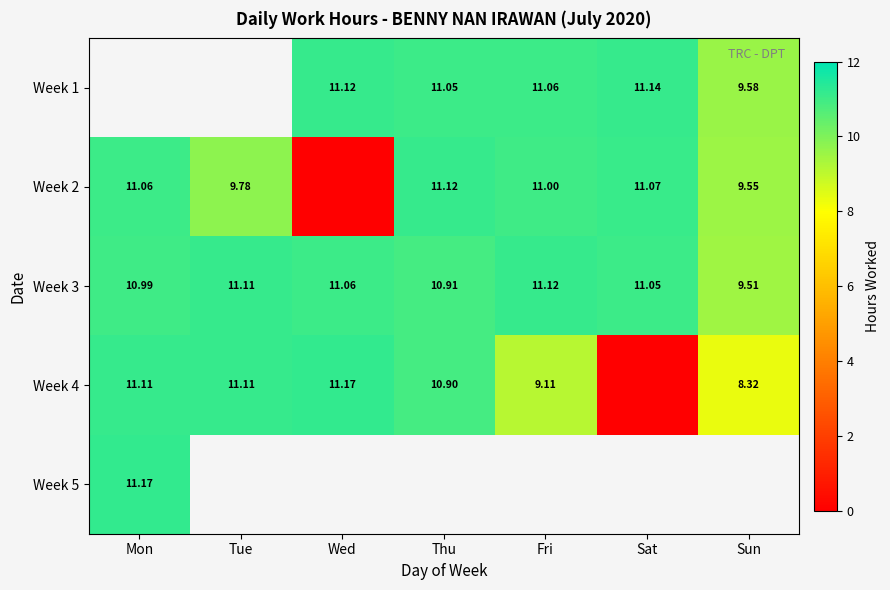

Is the value of Week 2 at Tue greater than the value of Week 3 at Tue?

No